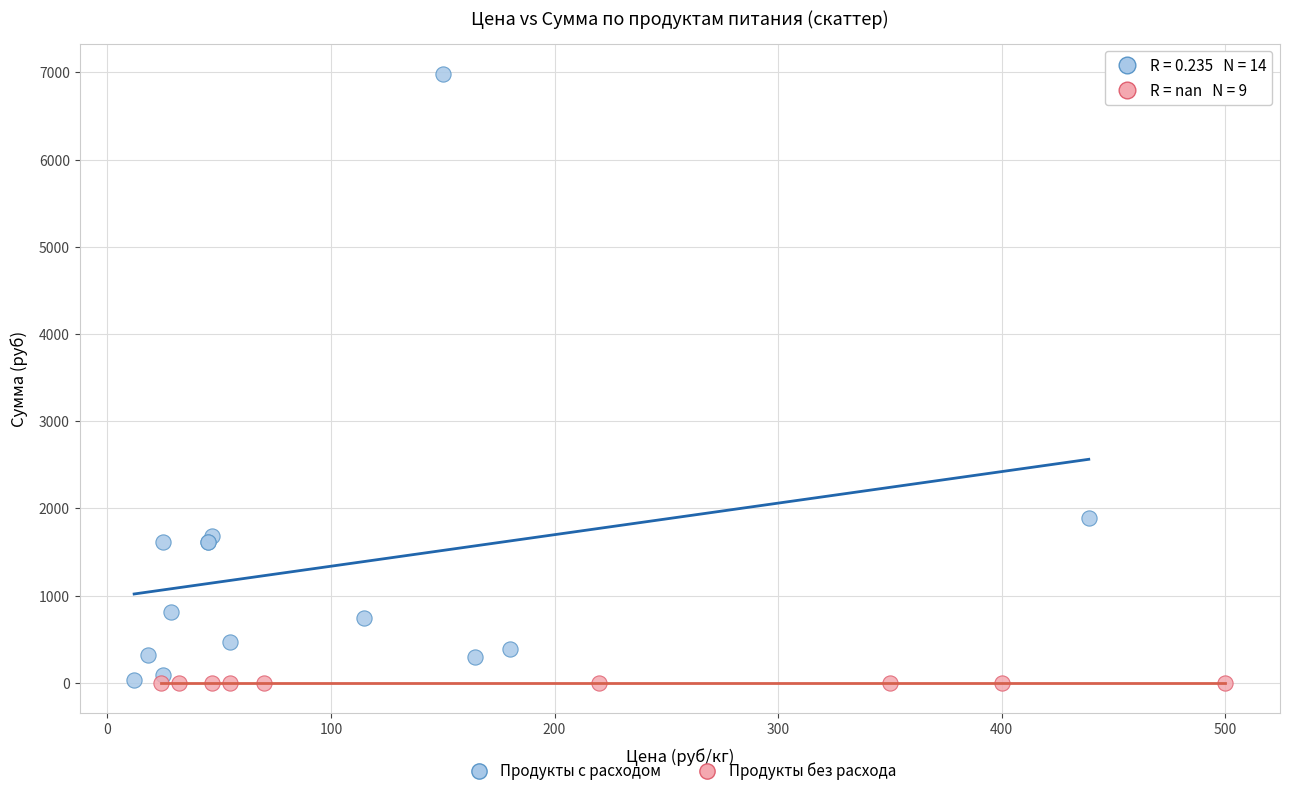

Which series contains the highest Y value?

Продукты с расходом